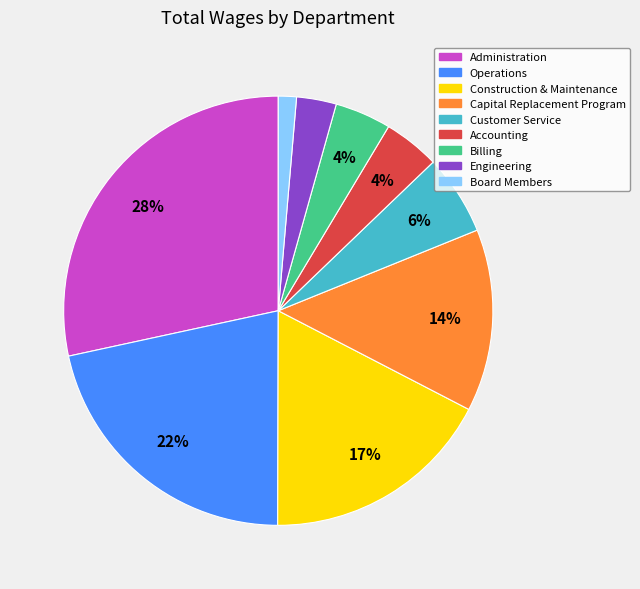

To the nearest percent, what is the average slice percentage?

11%